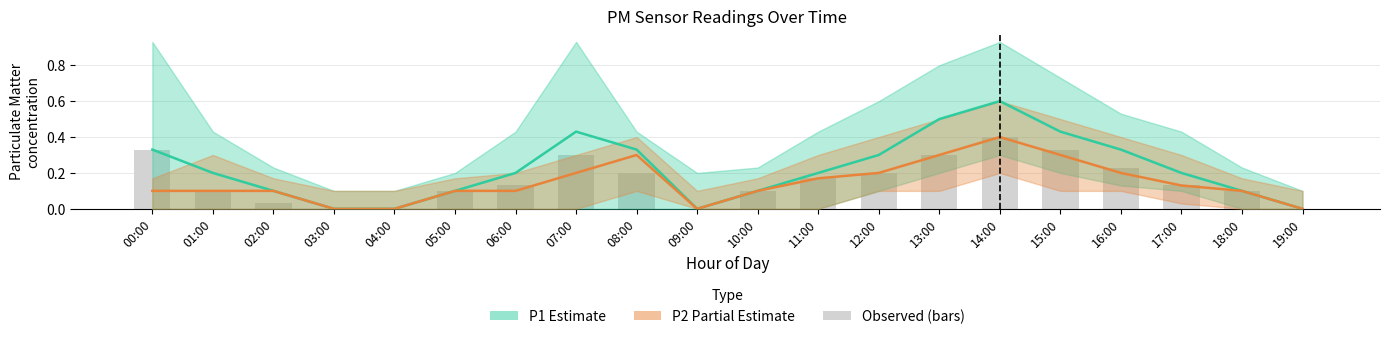

Reading left to right, transcribe all the data shown in this chart.

P1 (Estimate): 0.3	0.2	0.1	0.0	0.0	0.1	0.2	0.4	0.3	0.0	0.1	0.2	0.3	0.5	0.6	0.4	0.3	0.2	0.1	0.0
P2 (Partial Estimate): 0.1	0.1	0.1	0.0	0.0	0.1	0.1	0.2	0.3	0.0	0.1	0.2	0.2	0.3	0.4	0.3	0.2	0.1	0.1	0.0
Observed: 0.3	0.1	0.0	0.0	0.0	0.1	0.1	0.3	0.2	0.0	0.1	0.2	0.2	0.3	0.4	0.3	0.2	0.1	0.1	0.0